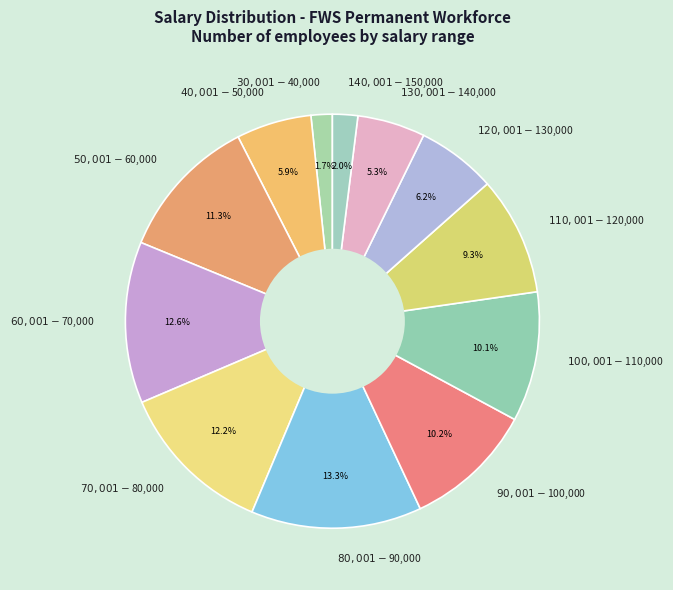

The $110,001-$120,000 slice represents 2% of the pie. True or false?

False